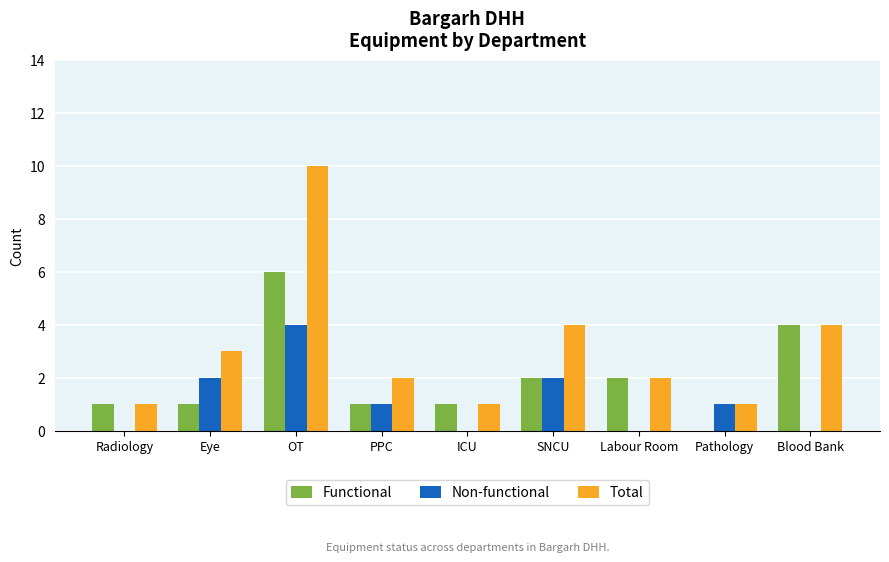

Is the value of Total at Eye greater than the value of Non-functional at Pathology?

Yes